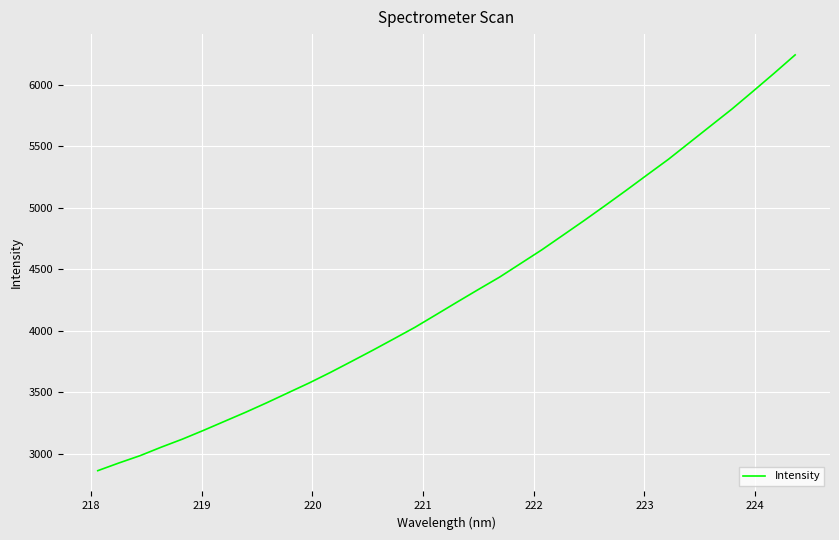

What is the minimum value shown in the chart?

2861.2